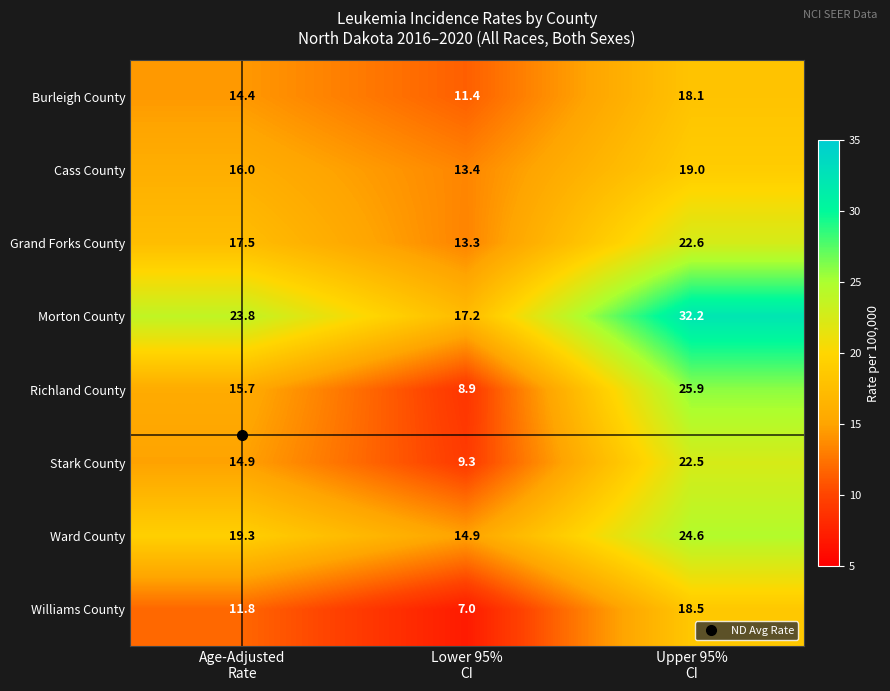

List the series in order of their peak value, highest first.

Morton County, Richland County, Ward County, Grand Forks County, Stark County, Cass County, Williams County, Burleigh County